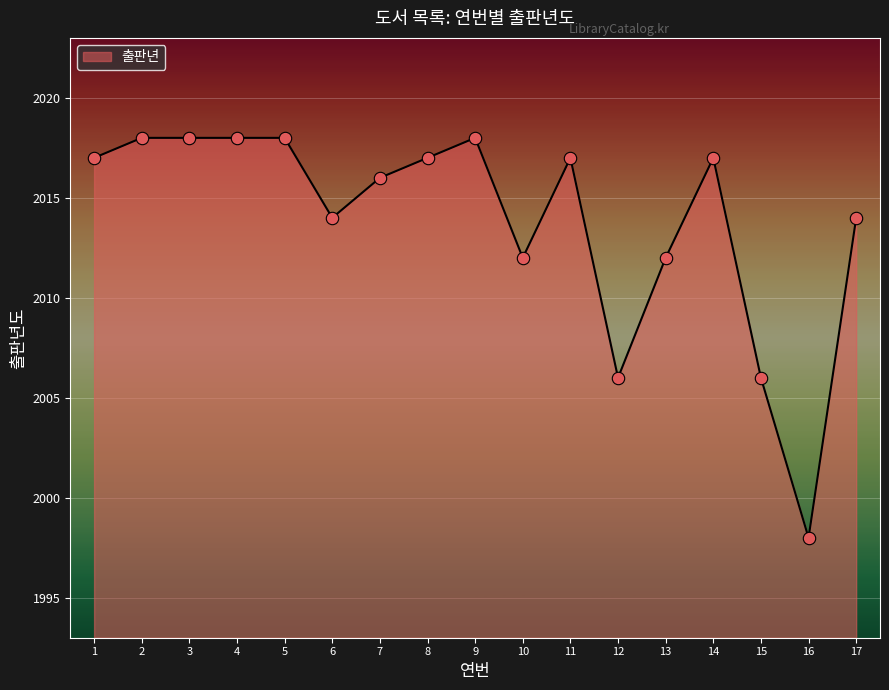

What is the change in value from 12 to 14?

+11